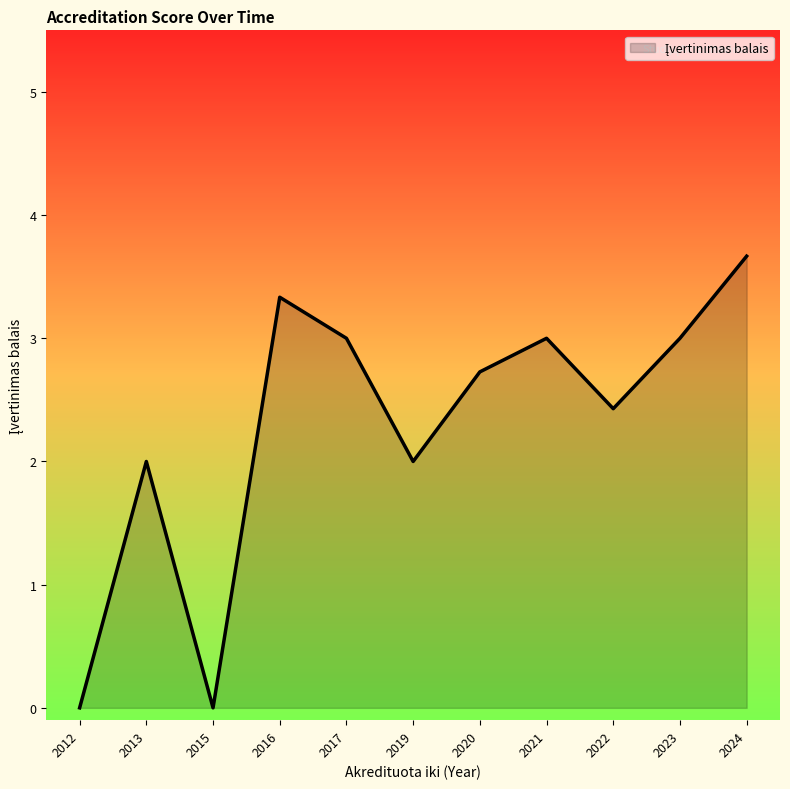

What is the difference between the maximum and minimum values?

3.7